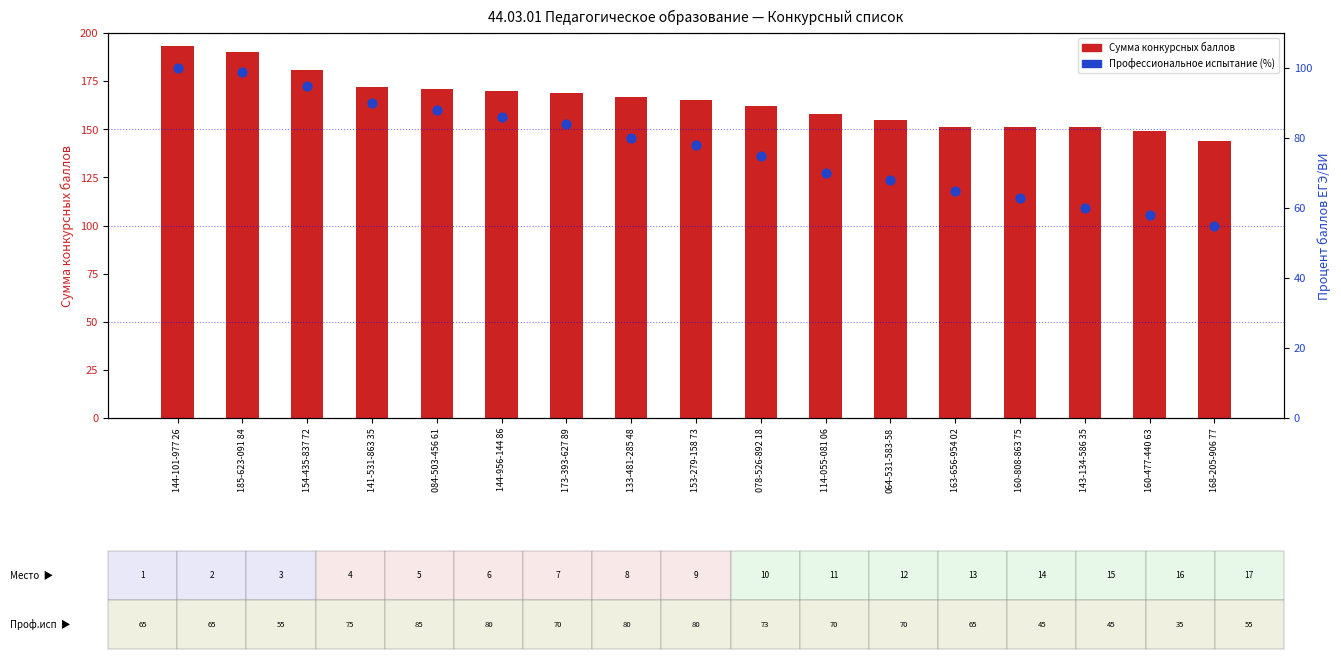

Which series has the largest total across all categories?

Сумма конкурсных баллов